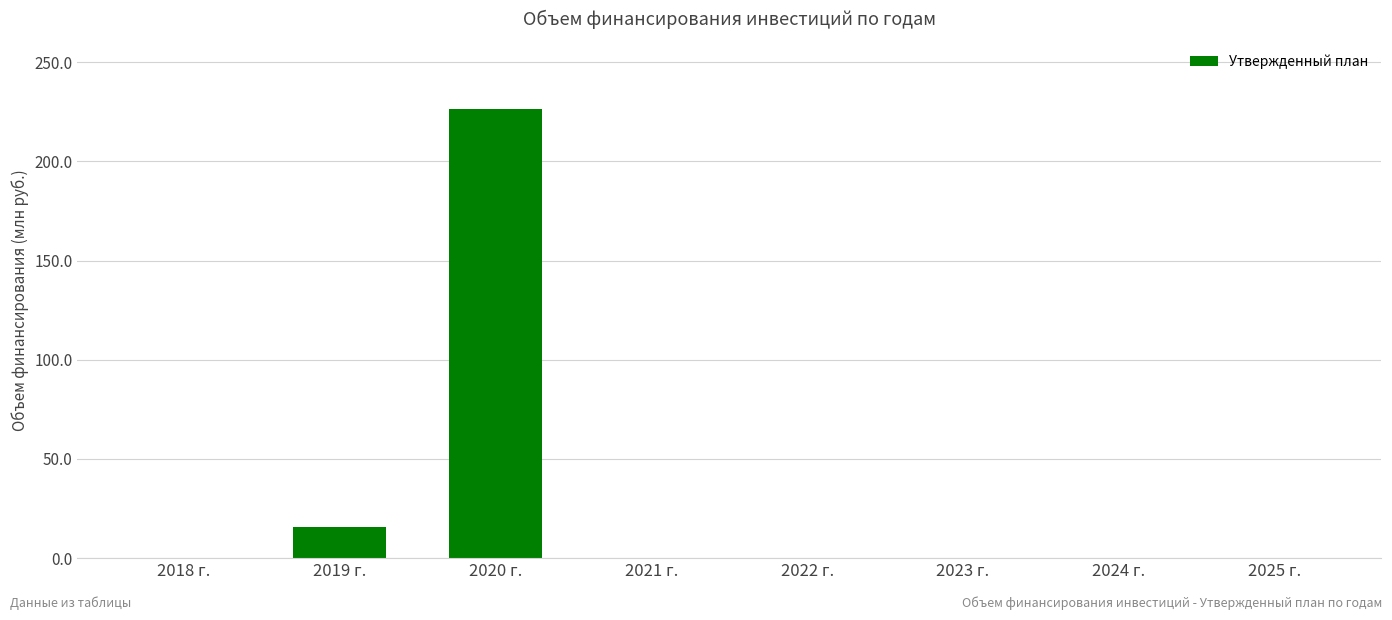

Where is the data nearest to the value 113?

2019 г.